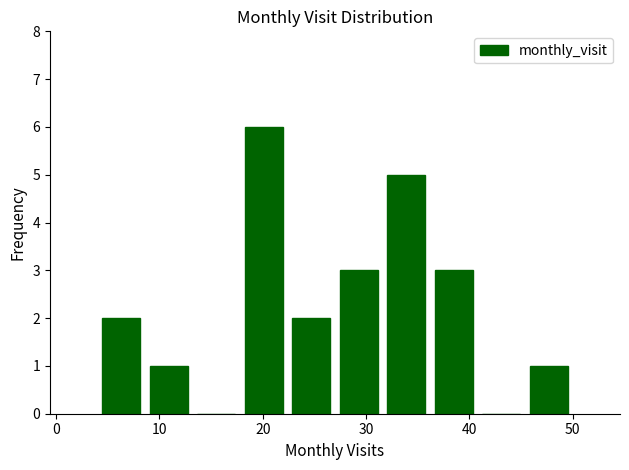

Reading left to right, list every bar in this chart as the range it spans on the x-axis followed by its height. Neither the bar edges nor the heights are printed on the chart, so give them approximately, as read against the axes.

4.0 to 8.6: 2
8.6 to 13.2: 1
13.2 to 17.8: 0
17.8 to 22.4: 6
22.4 to 27.0: 2
27.0 to 31.6: 3
31.6 to 36.2: 5
36.2 to 40.8: 3
40.8 to 45.4: 0
45.4 to 50.0: 1